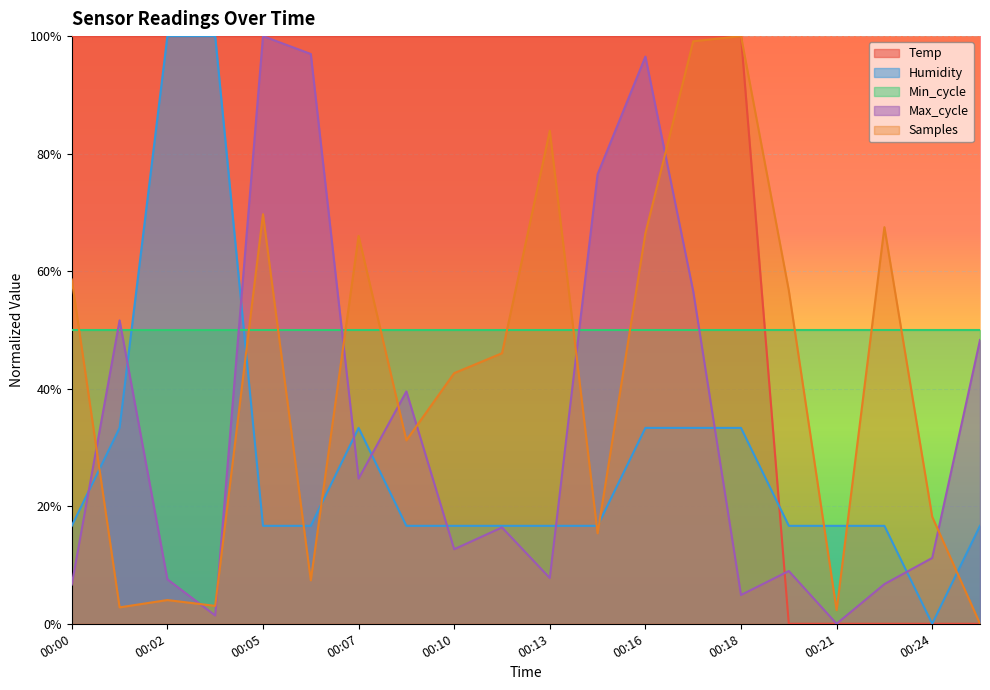

What value does the Temp series have at 00:16?

1.0